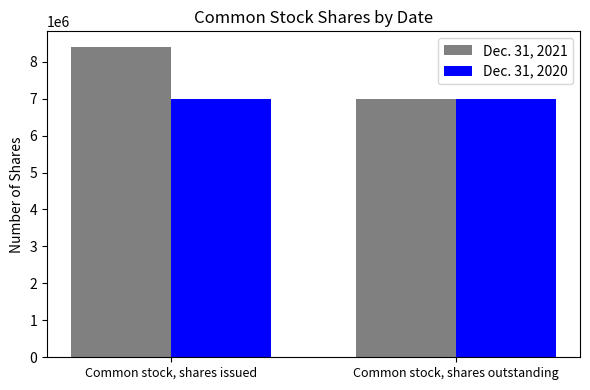

How many groups of bars are there?

2